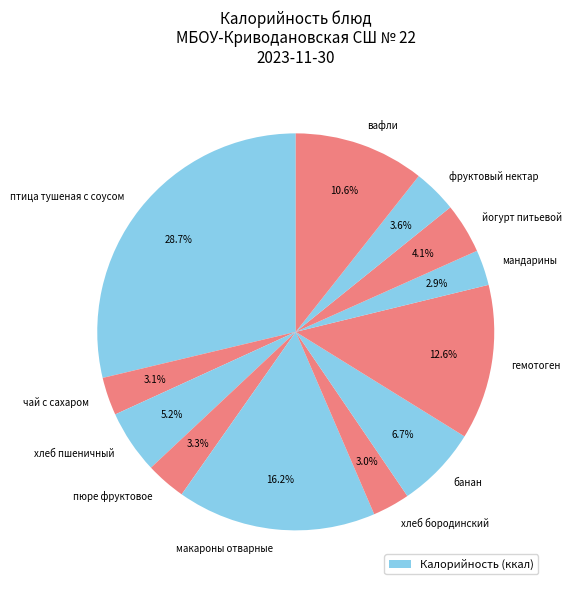

Which slice is the largest?

птица тушеная с соусом